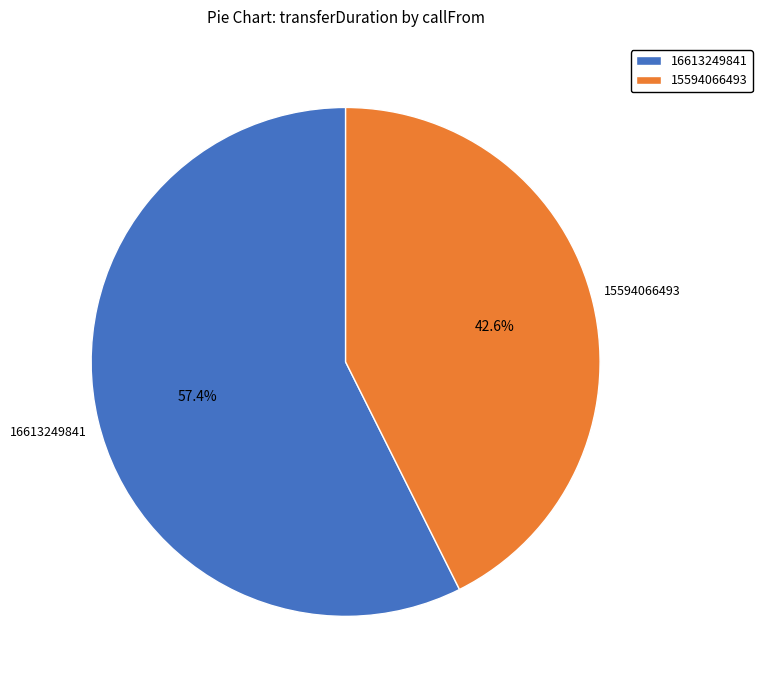

Is the sum of 16613249841 and 15594066493 greater than half?

Yes